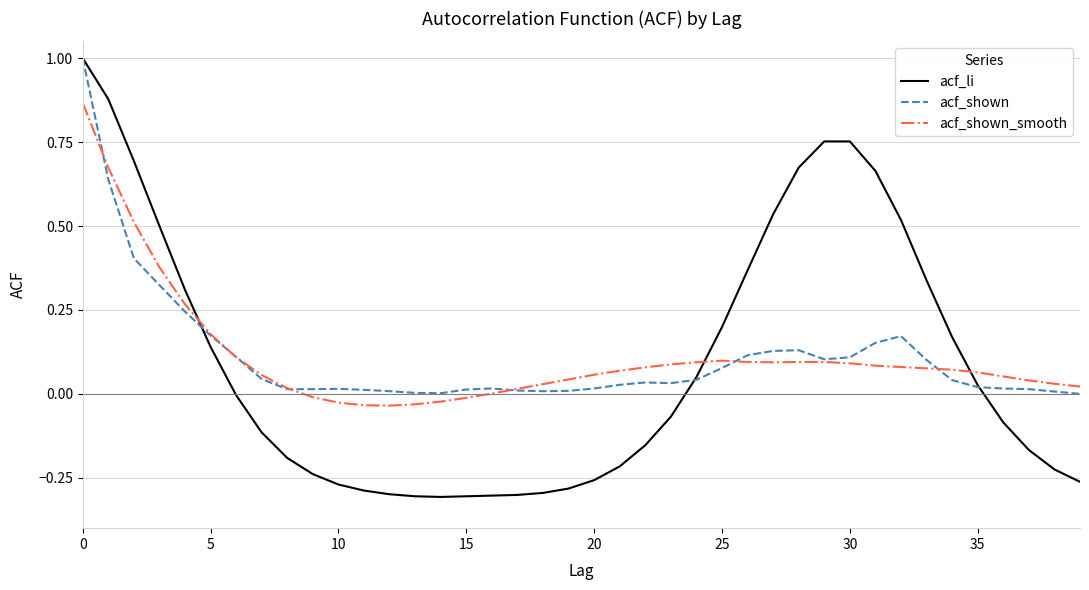

Which series has the largest range (max minus min)?

acf_li